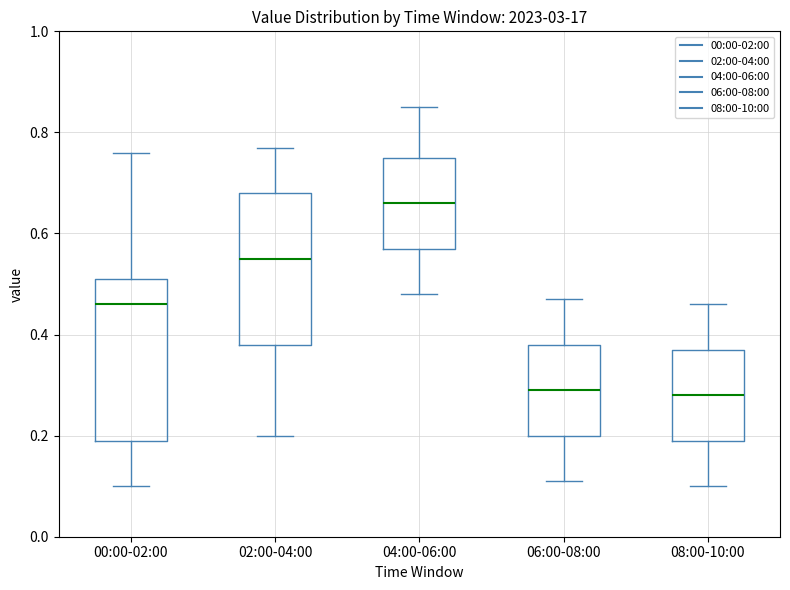

Which box's median line is the highest?

04:00-06:00